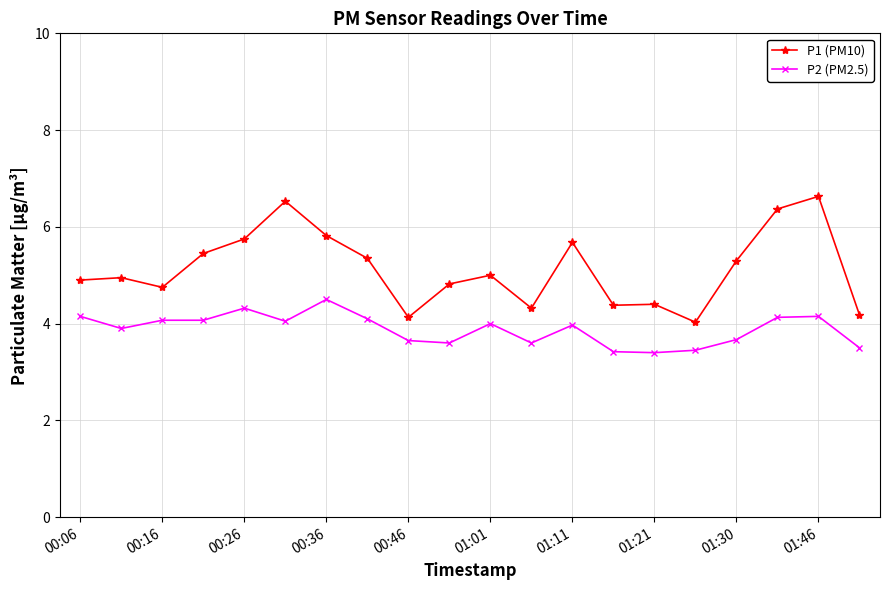

List the series in order of their overall mean, lowest first.

P2 (PM2.5), P1 (PM10)